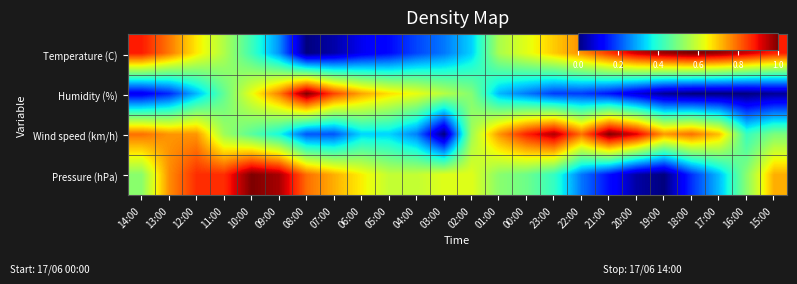

What is the total value across all series at 04:00?

1.7